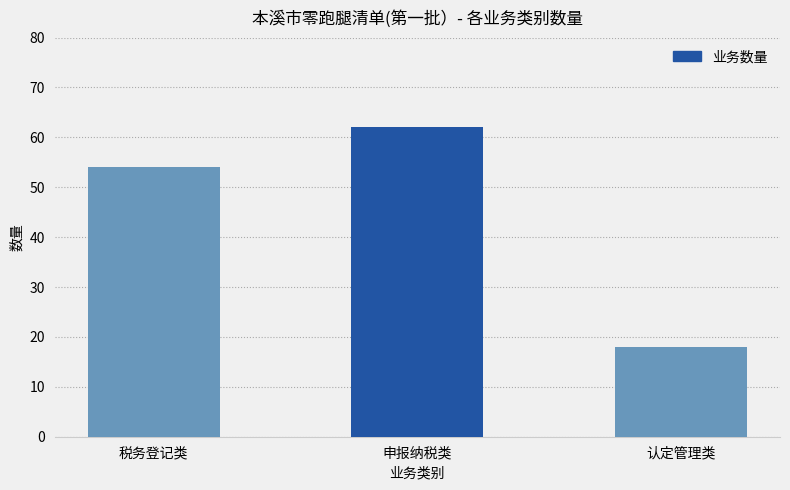

Rank the categories by value from lowest to highest.

认定管理类, 税务登记类, 申报纳税类